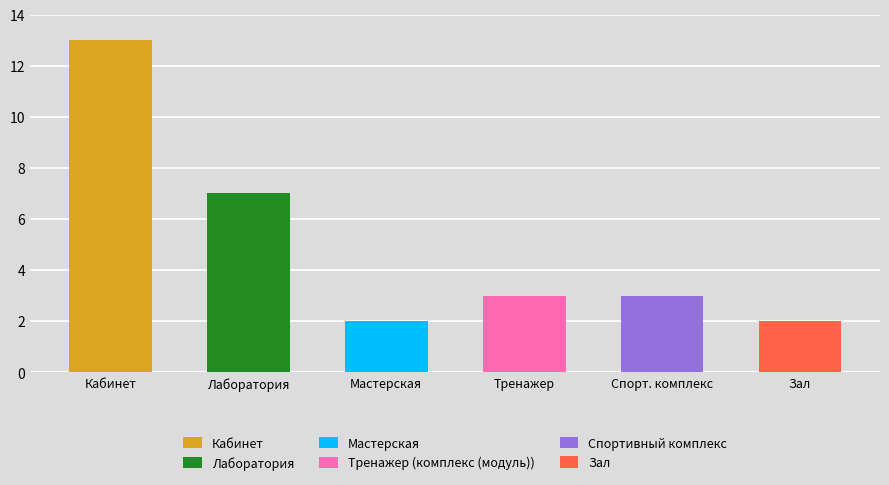

What is the label of the 5th bar from the left?

Спортивный комплекс